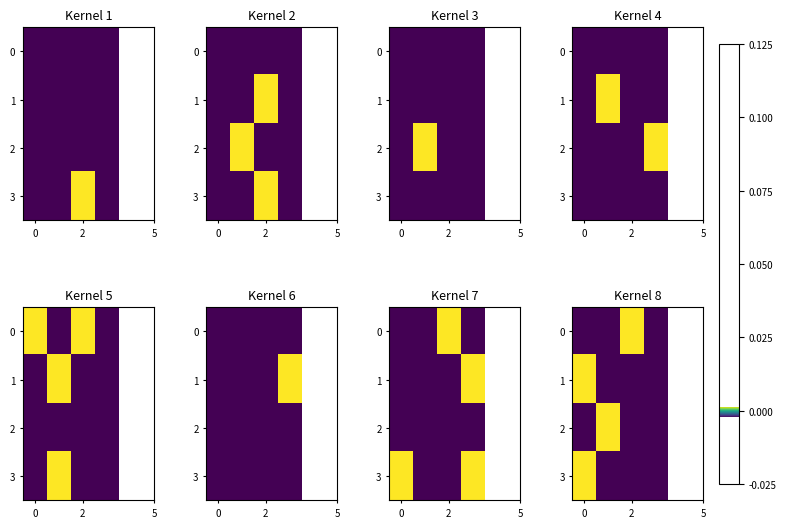

How many negative values does the 0 series have?

3